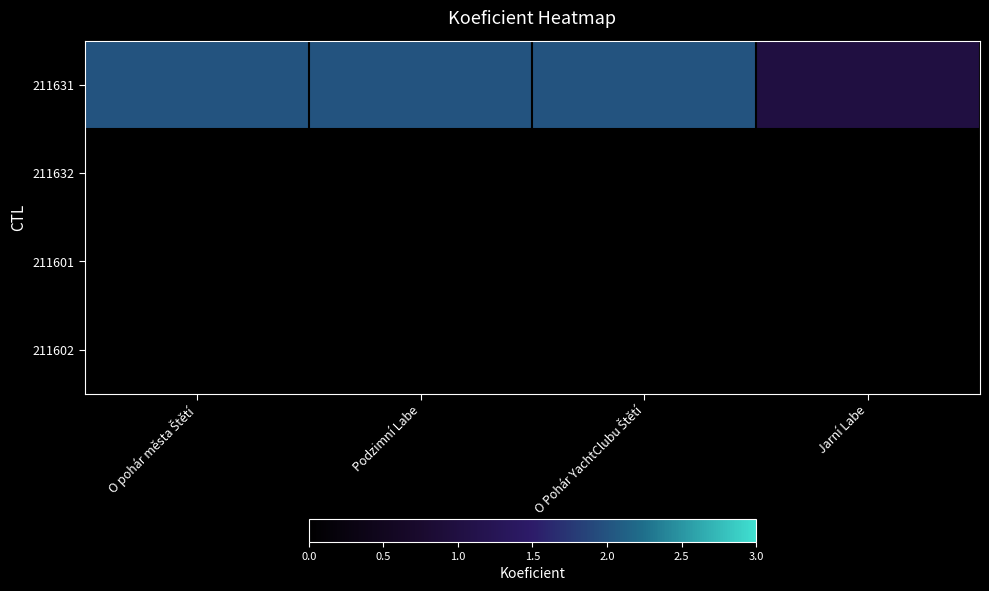

Reading left to right, what are all the values shown in this chart?

211631: O pohár města Štětí=2	Podzimní Labe=2	O Pohár YachtClubu Štětí=2	Jarní Labe=1
211632: O pohár města Štětí=0	Podzimní Labe=0	O Pohár YachtClubu Štětí=0	Jarní Labe=0
211601: O pohár města Štětí=0	Podzimní Labe=0	O Pohár YachtClubu Štětí=0	Jarní Labe=0
211602: O pohár města Štětí=0	Podzimní Labe=0	O Pohár YachtClubu Štětí=0	Jarní Labe=0